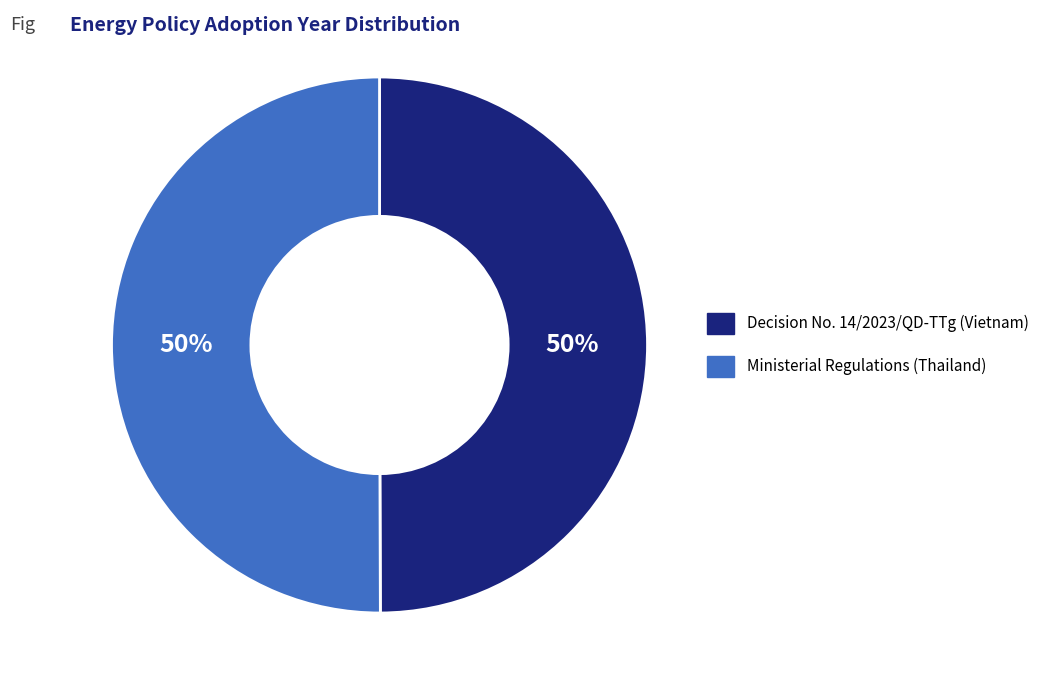

The Ministerial Regulations (Thailand) slice represents 50% of the pie. True or false?

True